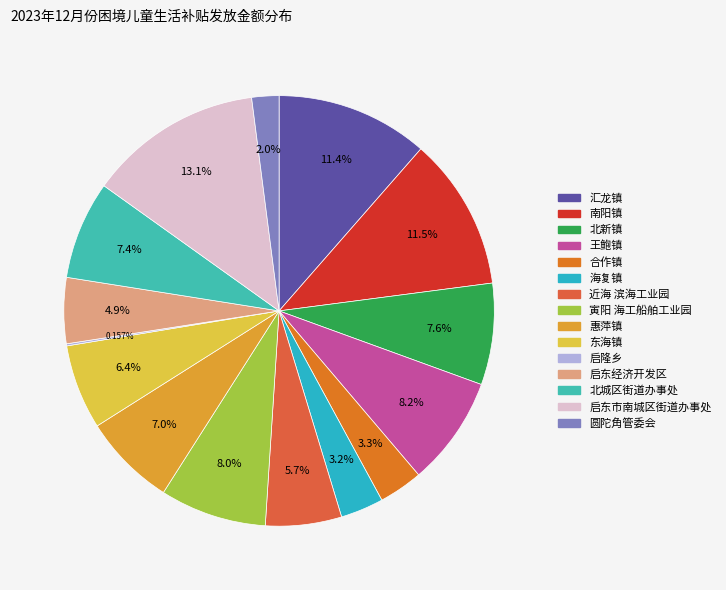

What is the total percentage of 圆陀角管委会 and 王鲍镇?

10.3%